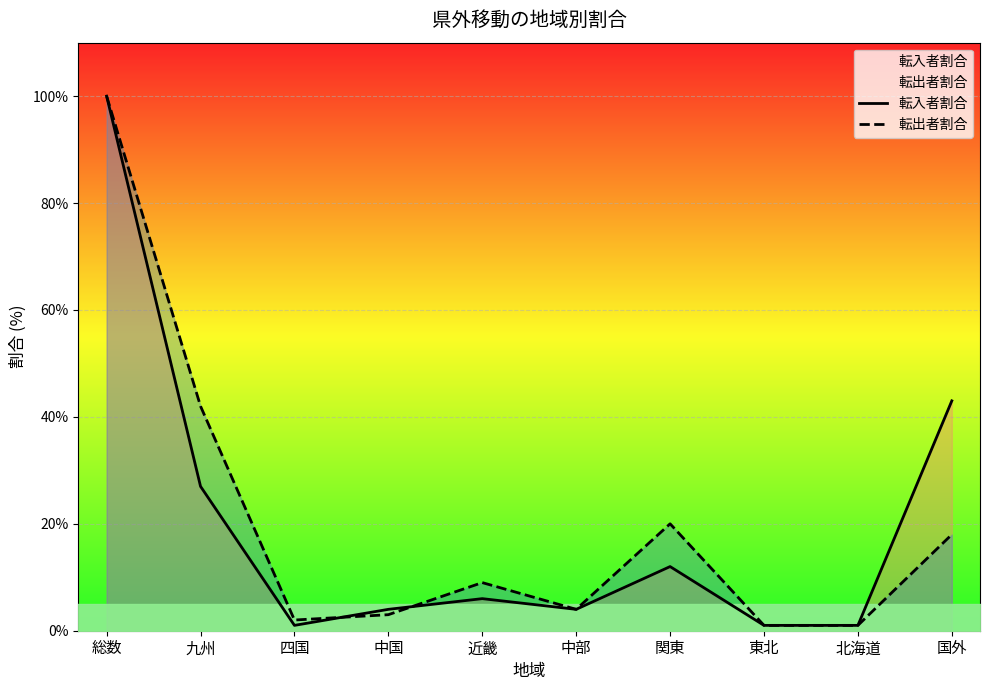

After their last crossing, which series has the higher values: 転出者割合 or 転入者割合?

転出者割合